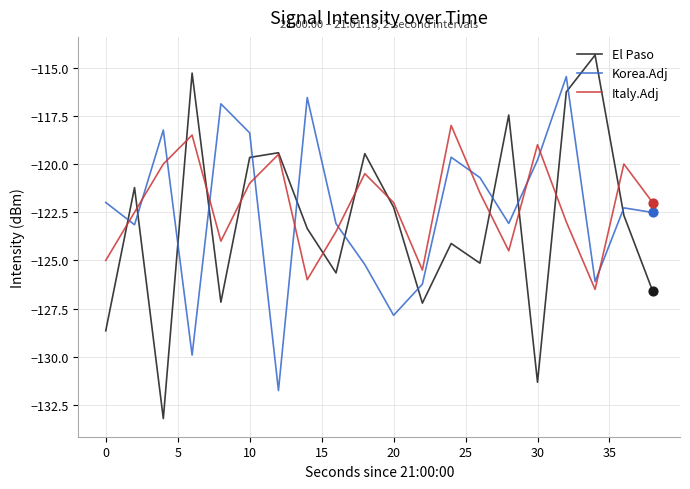

Rank the series by their maximum value, from highest to lowest.

El Paso, Korea.Adj, Italy.Adj